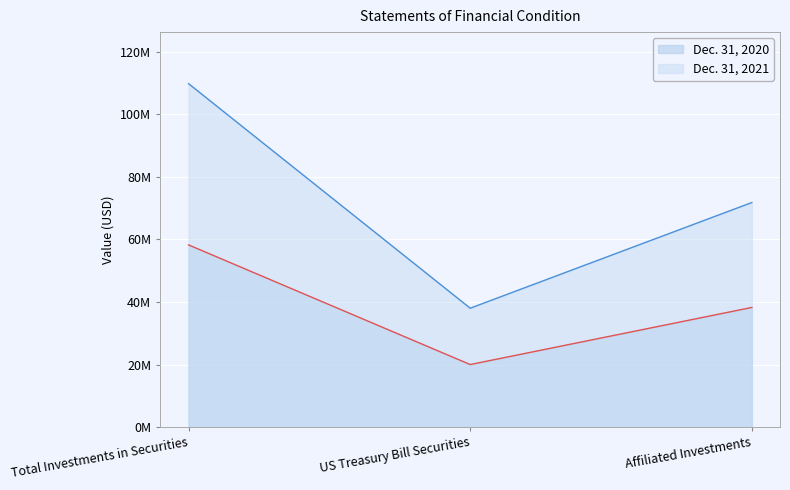

What is the maximum value for Dec. 31, 2021?

109777768